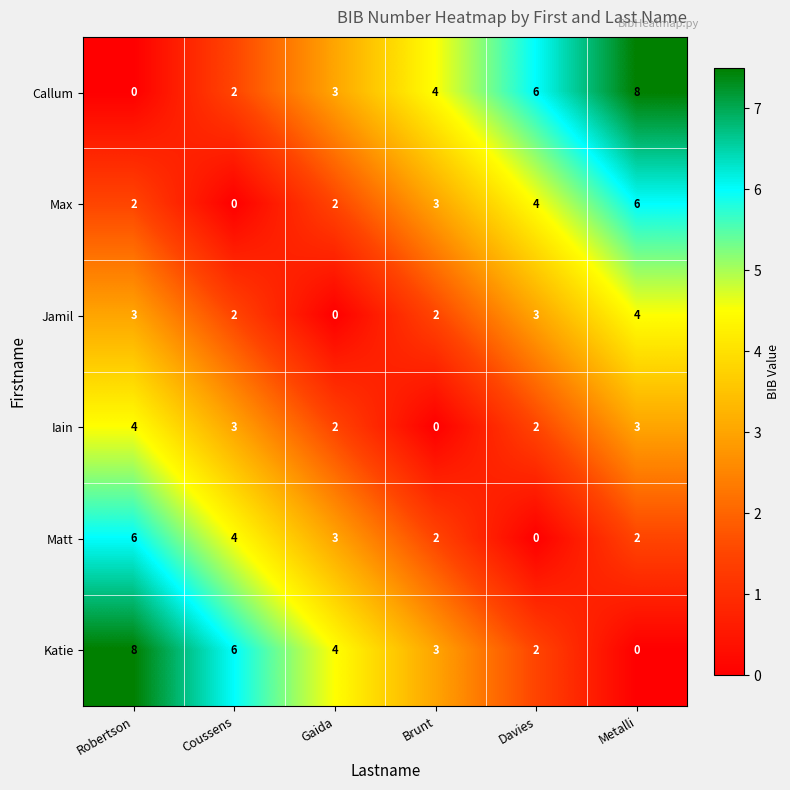

Which series changed the most between Robertson and Gaida?

Katie